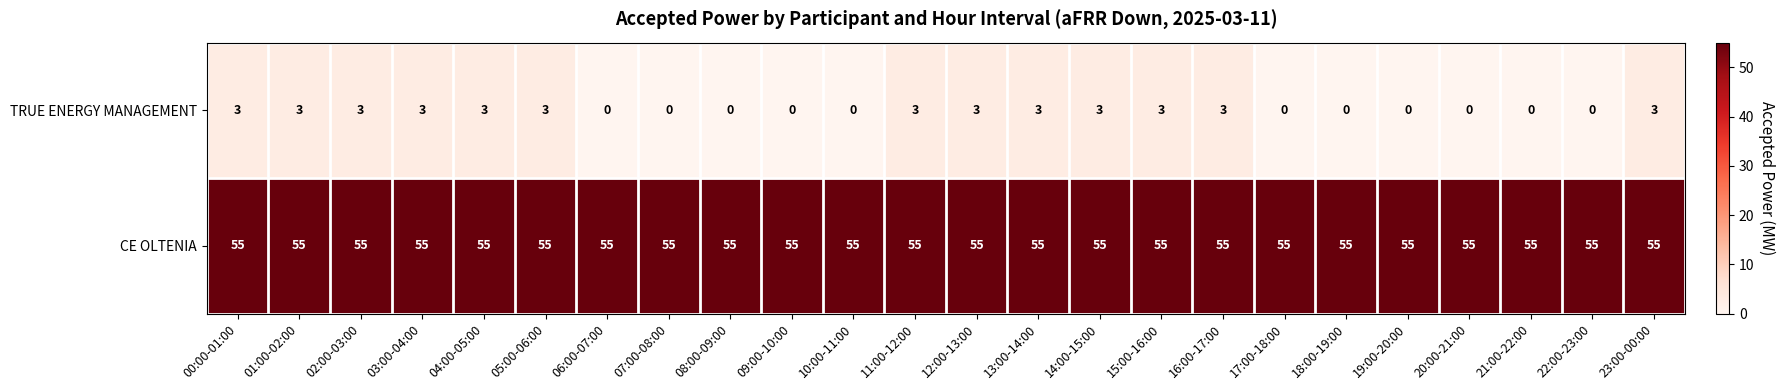

List the series in order of their overall mean, highest first.

CE OLTENIA, TRUE ENERGY MANAGEMENT